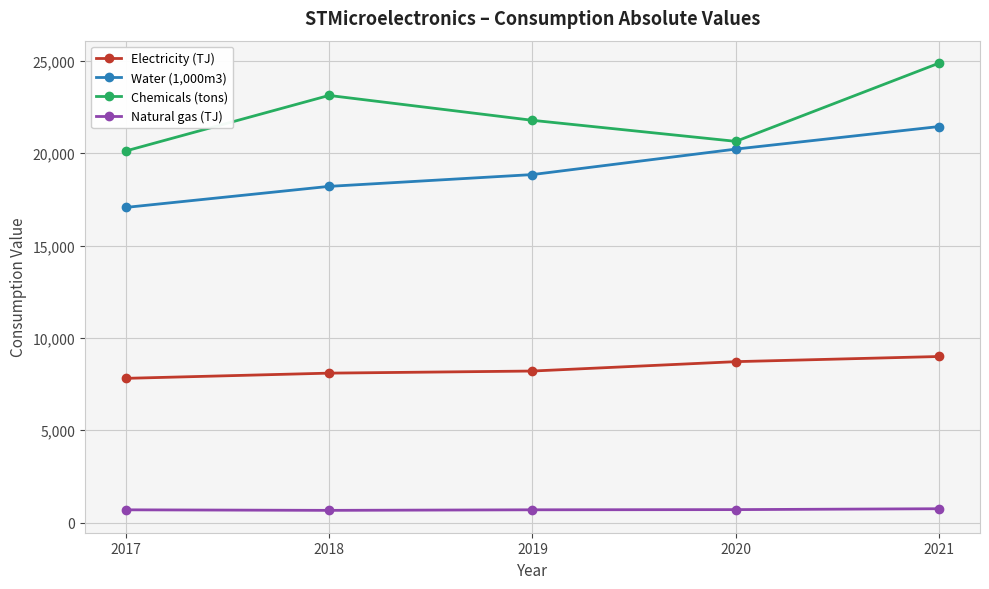

At which label does Electricity (TJ) reach its peak?

2021